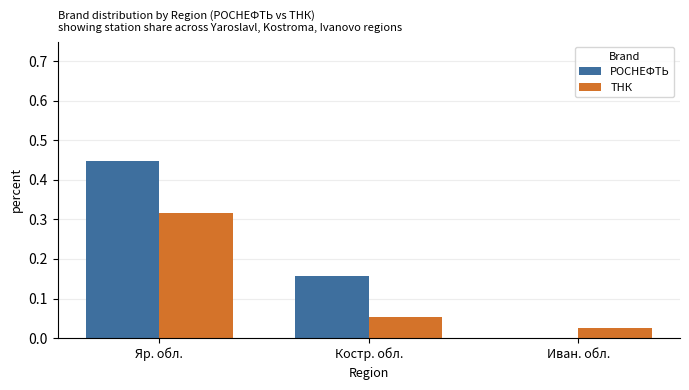

How many groups of bars are there?

3